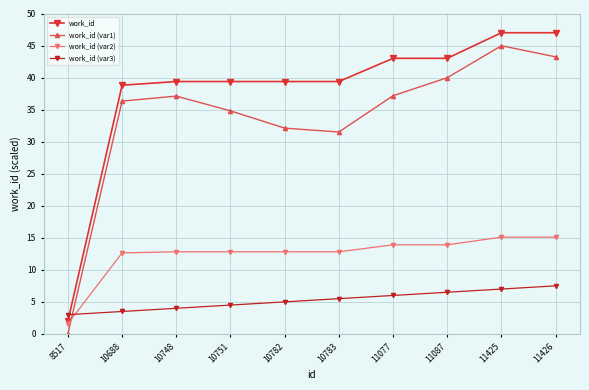

Rank the series at 11087 from highest to lowest value.

work_id, work_id (var1), work_id (var2), work_id (var3)